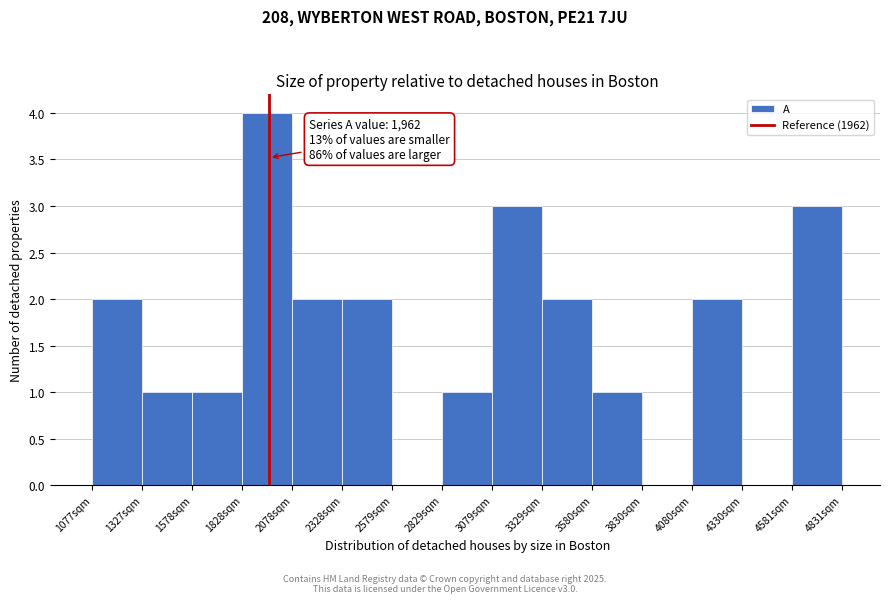

Over which range of the x-axis is the bar tallest?

1850 to 2100